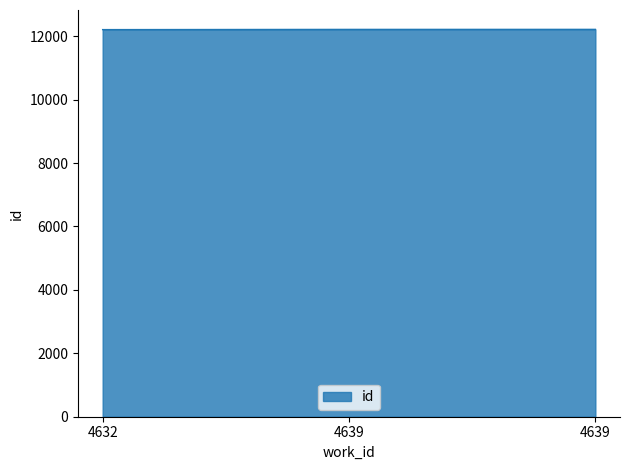

Is it true that the value at 4639 is 17683?

False